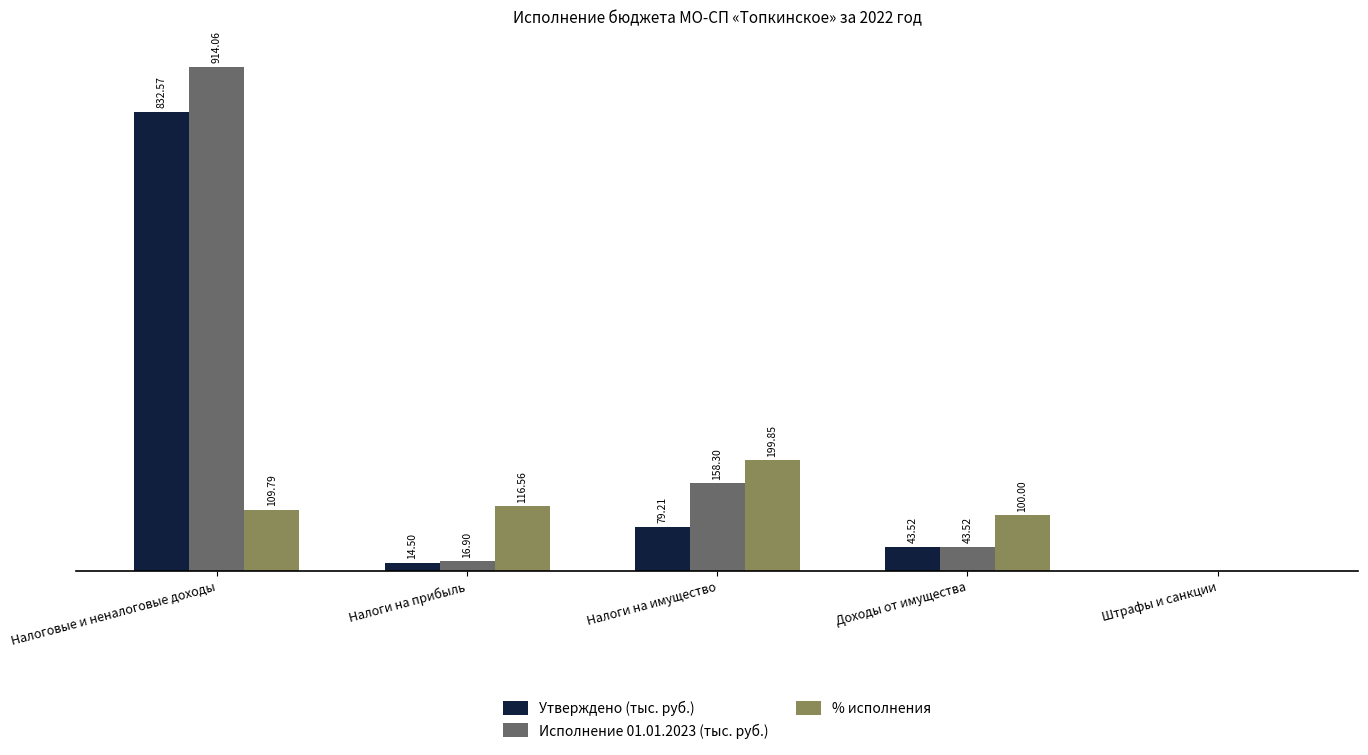

Which series has the largest total across all categories?

Исполнение 01.01.2023 (тыс. руб.)